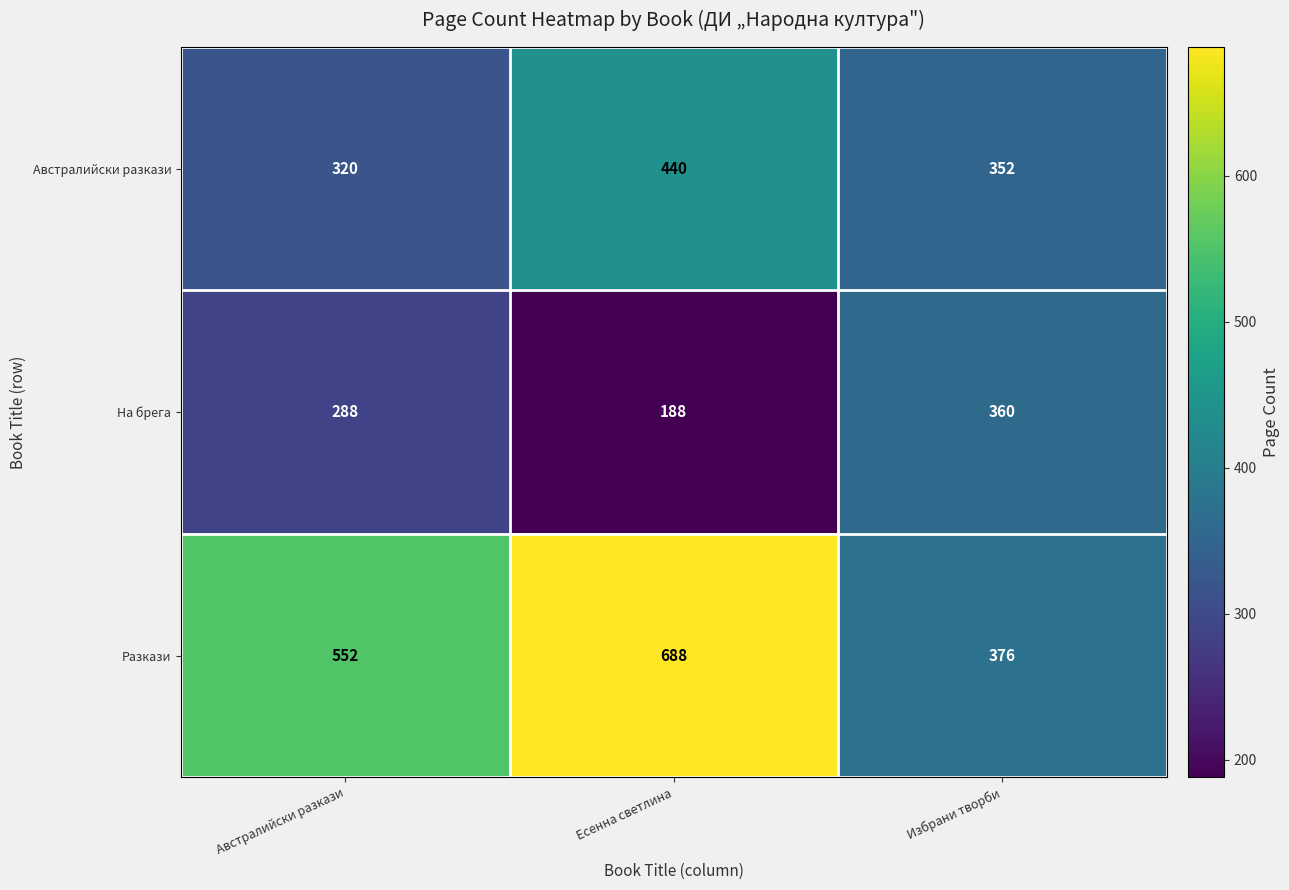

What is the difference between the На брега values at Есенна светлина and Избрани творби?

172